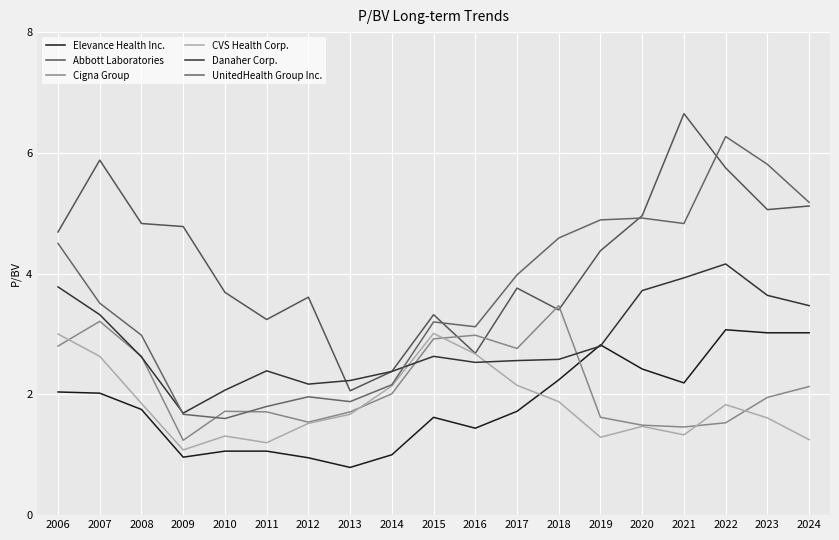

Is it true that Danaher Corp. equals 4.5 at 2016?

False